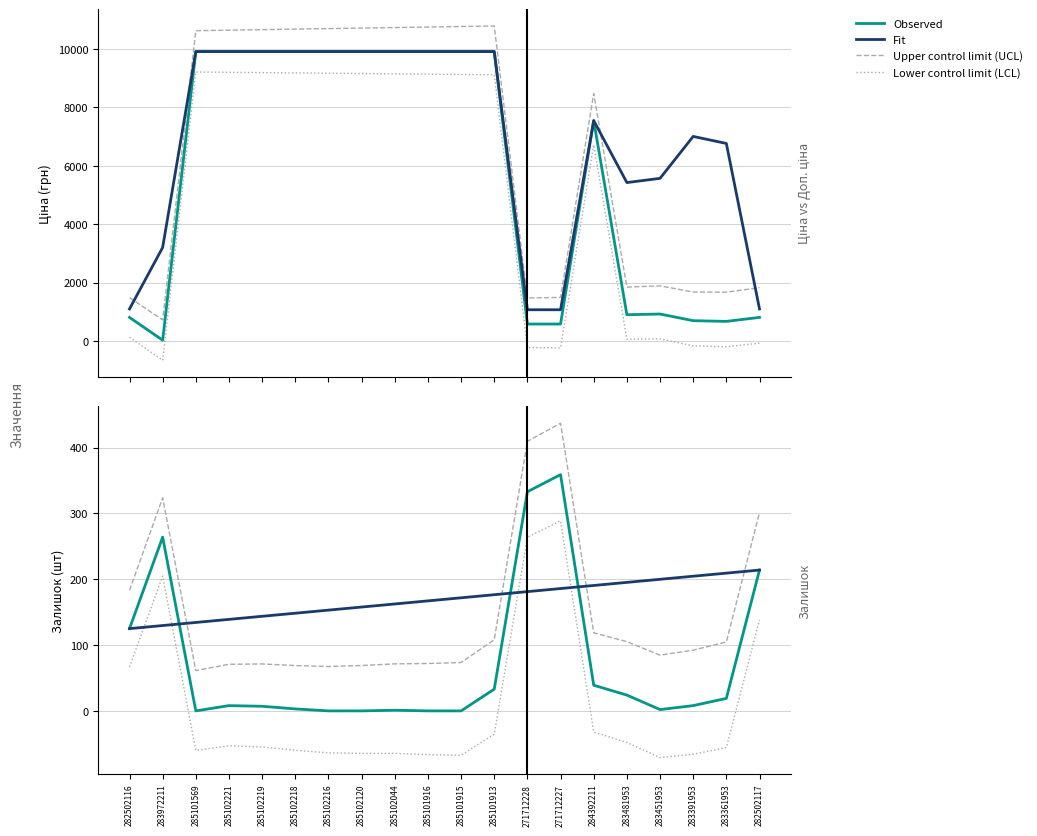

How many lines are shown in the chart?

4